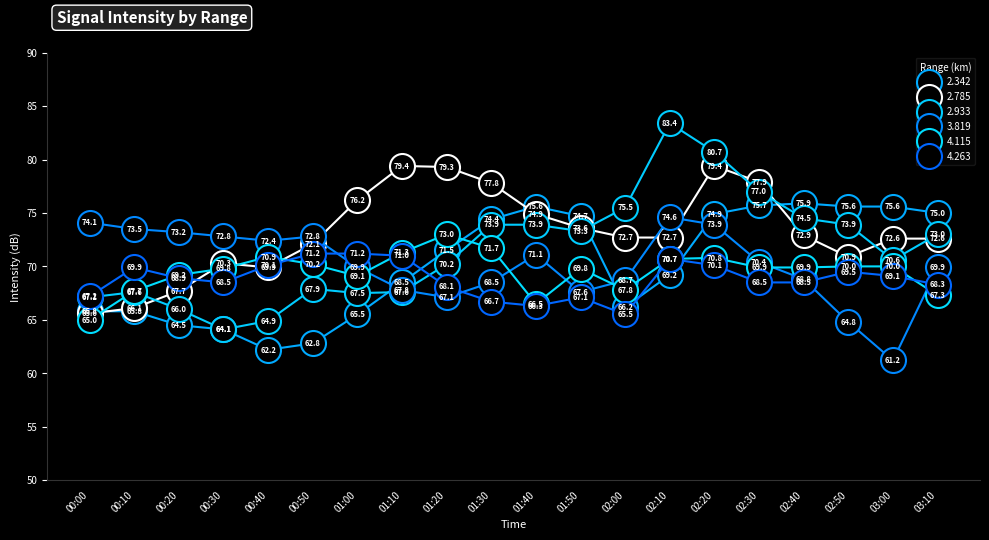

At 01:30, list the series in order from largest to smallest.

2.785, 2.342, 2.933, 4.115, 3.819, 4.263